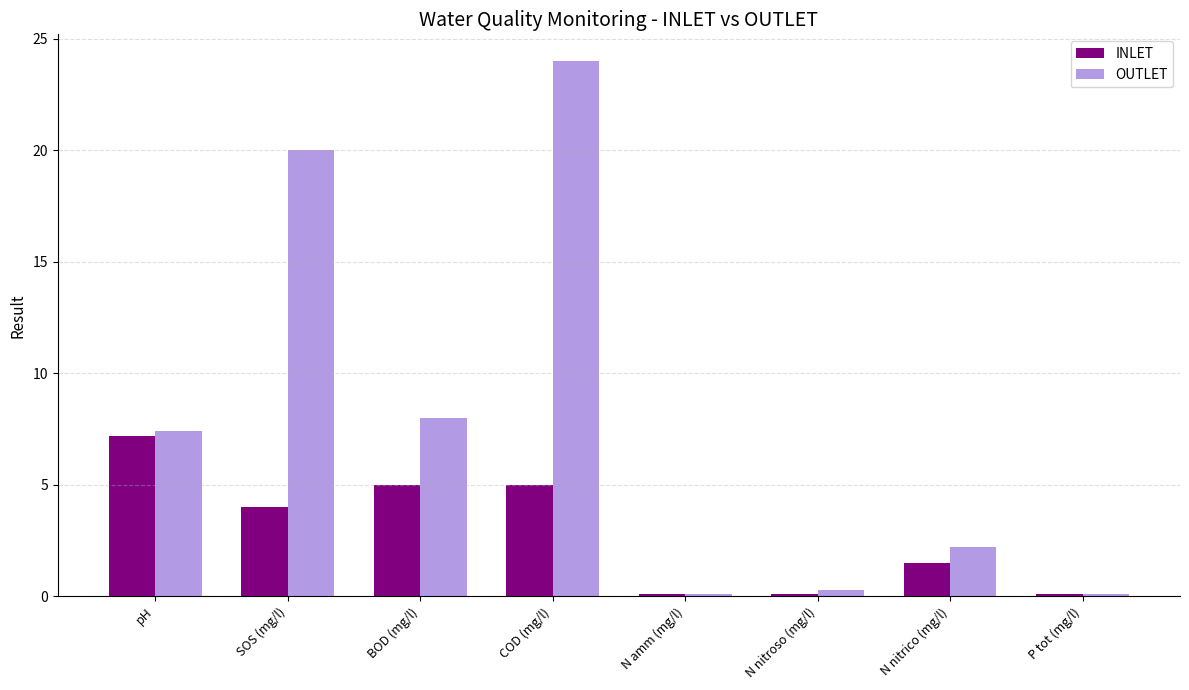

What position from the left is N nitroso (mg/l)?

6